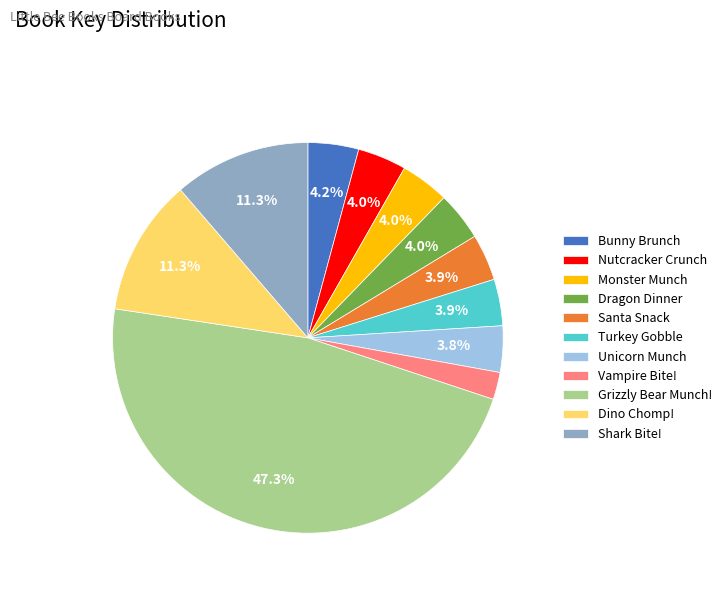

To the nearest percent, what is the difference between the Bunny Brunch and Vampire Bite! slice percentages?

2%